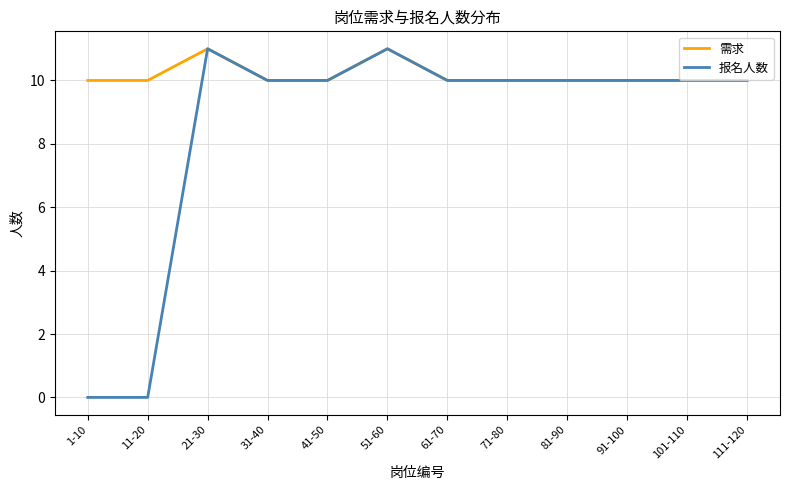

What position from the left is 101-110?

11